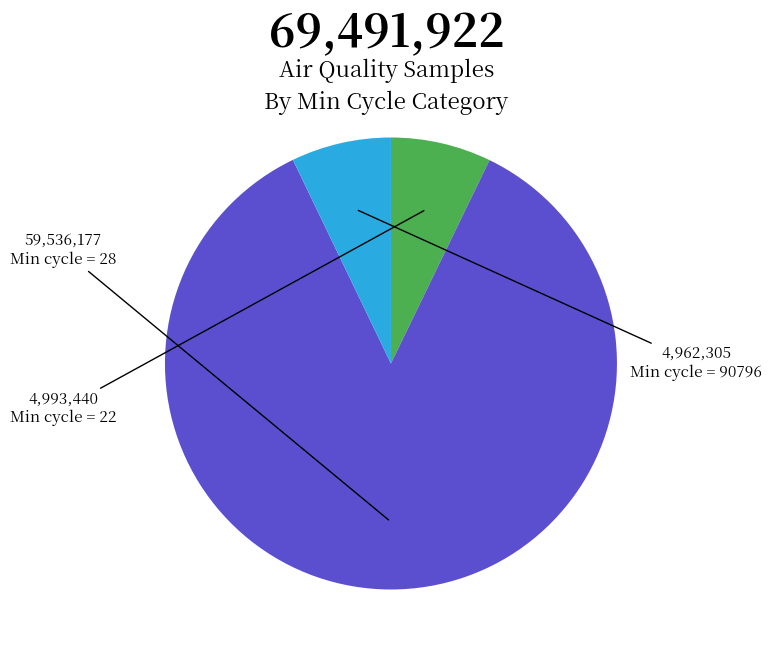

Is there any slice that represents more than half of the pie?

Yes